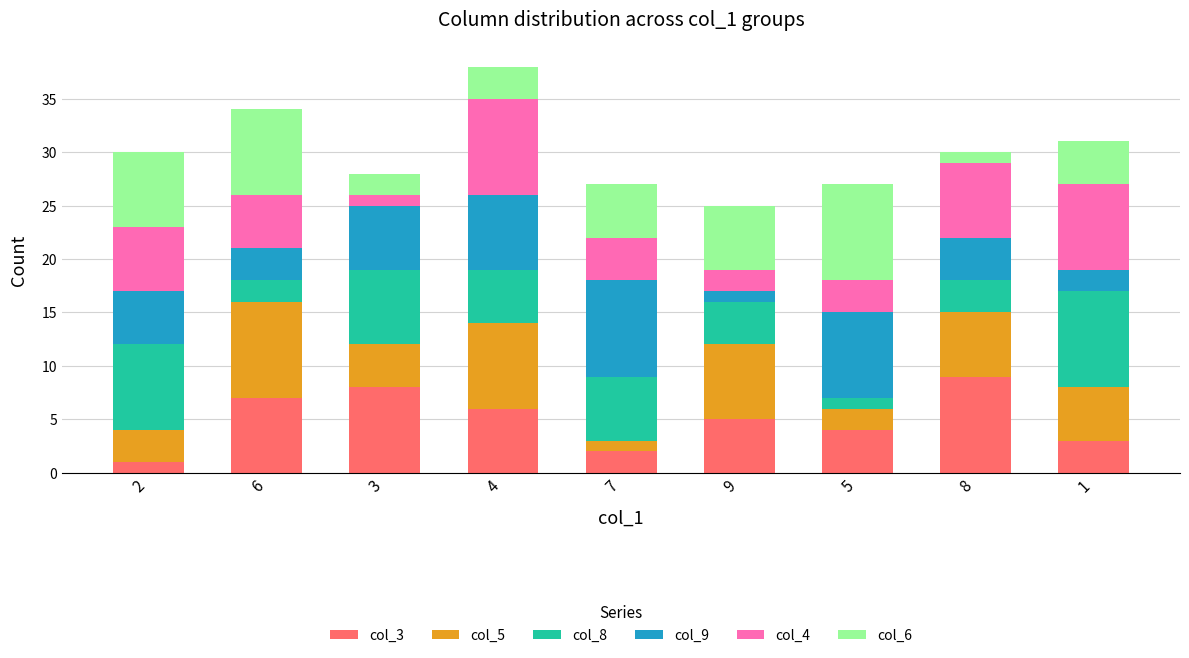

What is the label of the 3rd bar from the left?

3